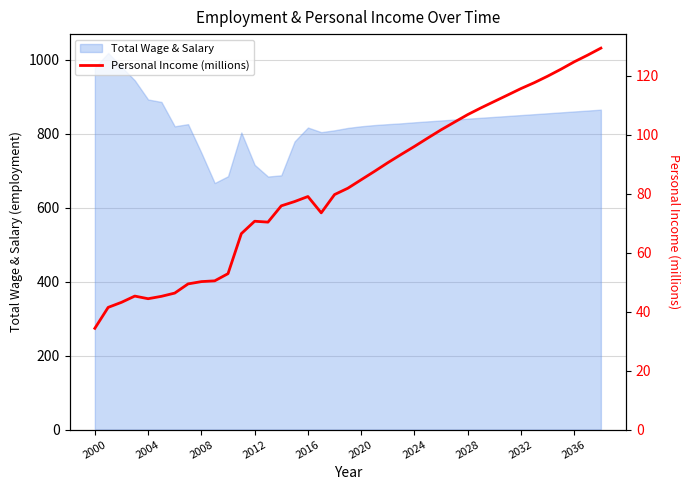

Where does the data first go above 81?

19